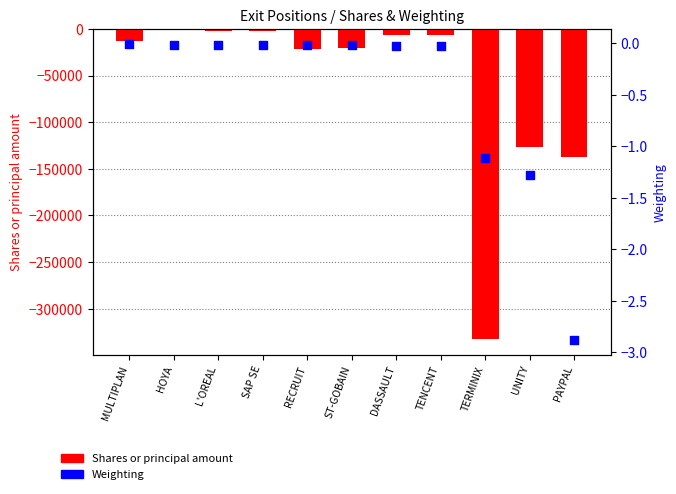

At which category is the sum across all series the highest?

HOYA